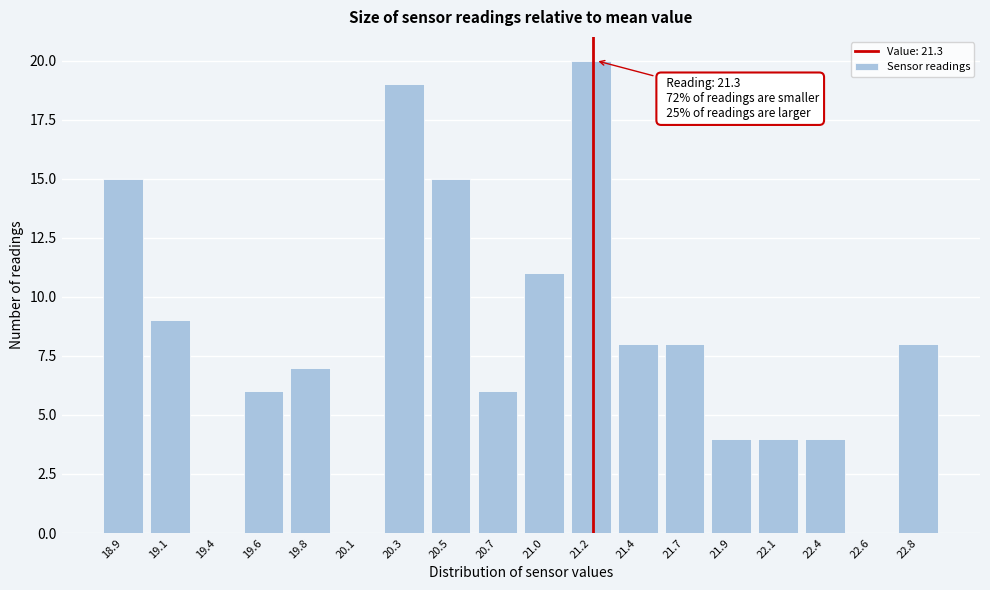

Reading right to left, extract all data points from this chart.

22.8=8	22.6=0	22.4=4	22.1=4	21.9=4	21.7=8	21.4=8	21.2=20	21.0=11	20.7=6	20.5=15	20.3=19	20.1=0	19.8=7	19.6=6	19.4=0	19.1=9	18.9=15